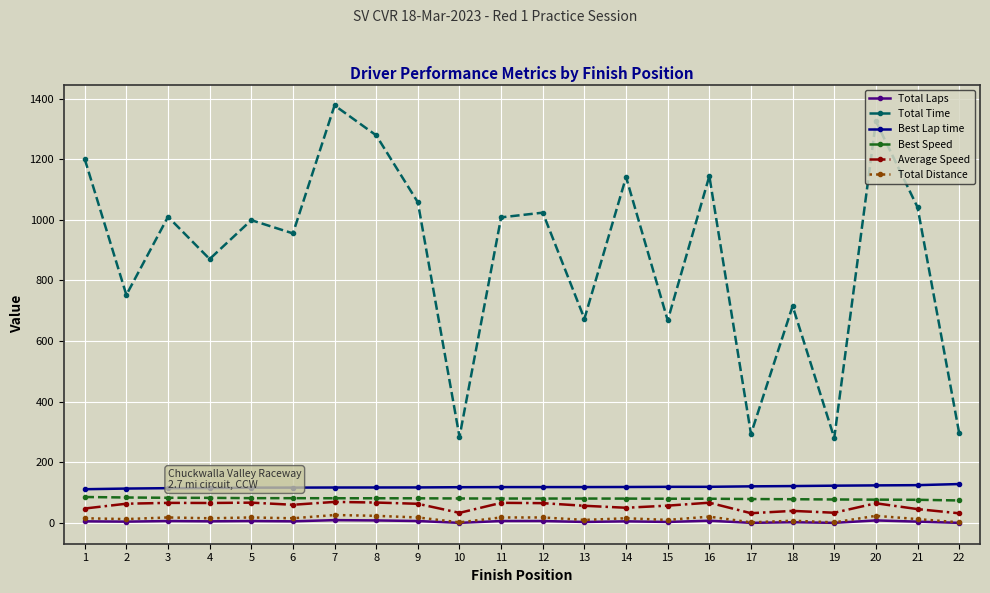

Which category has the highest value in the Total Time series?

7